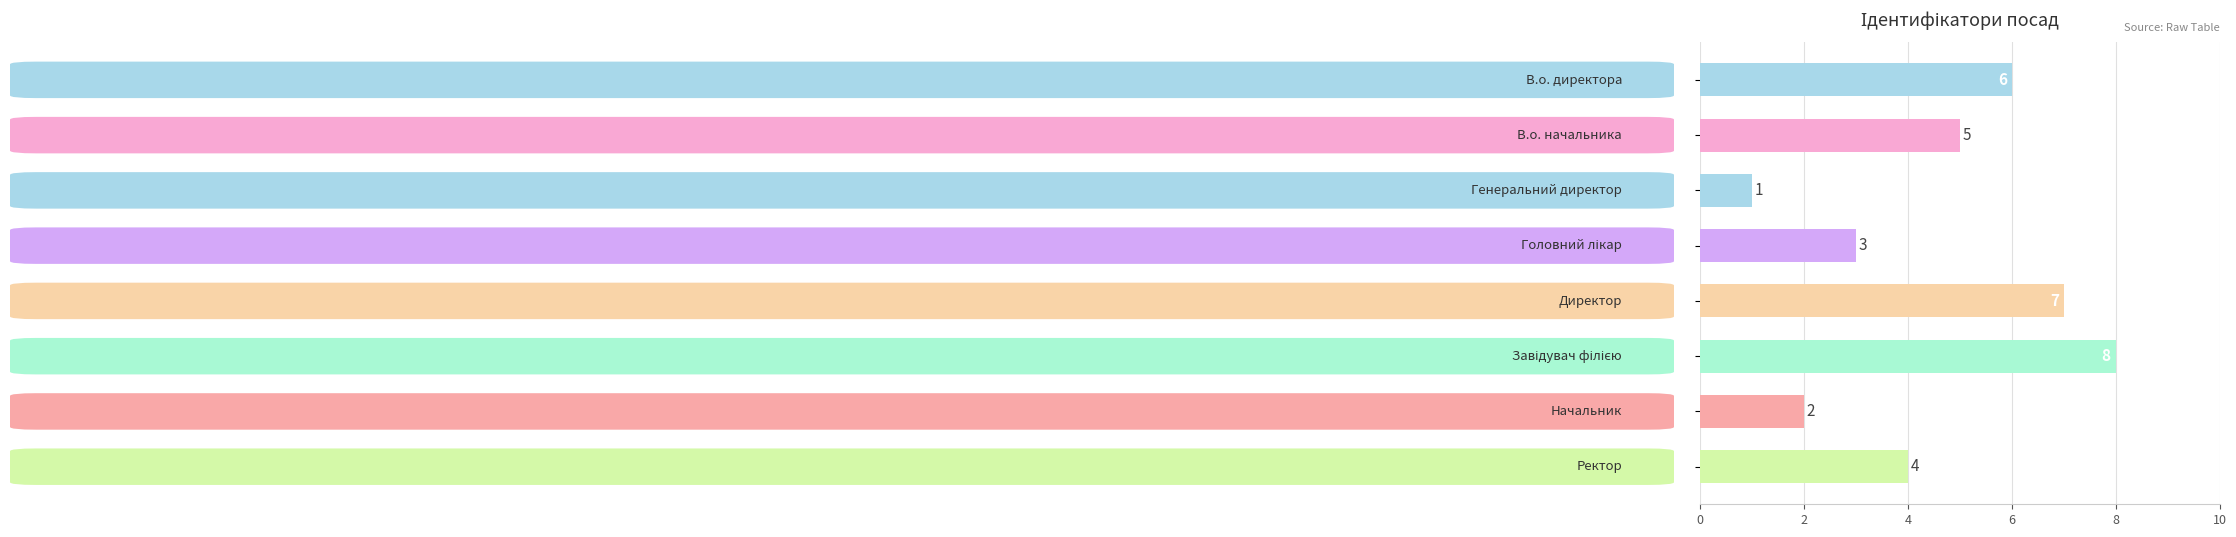

What is the difference between the second highest and second lowest values?

5